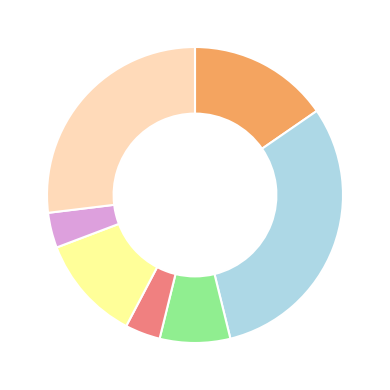

Does any single category account for the majority?

No